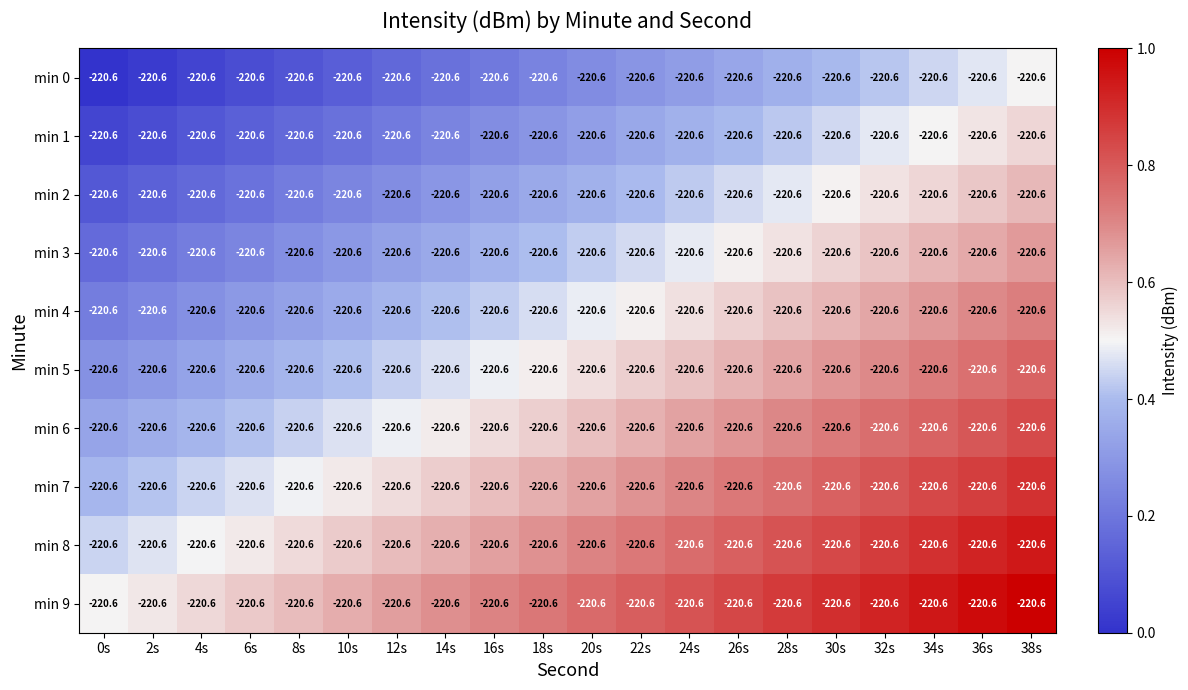

At 14s, list the series in order from largest to smallest.

min 9, min 8, min 7, min 6, min 5, min 4, min 3, min 2, min 1, min 0